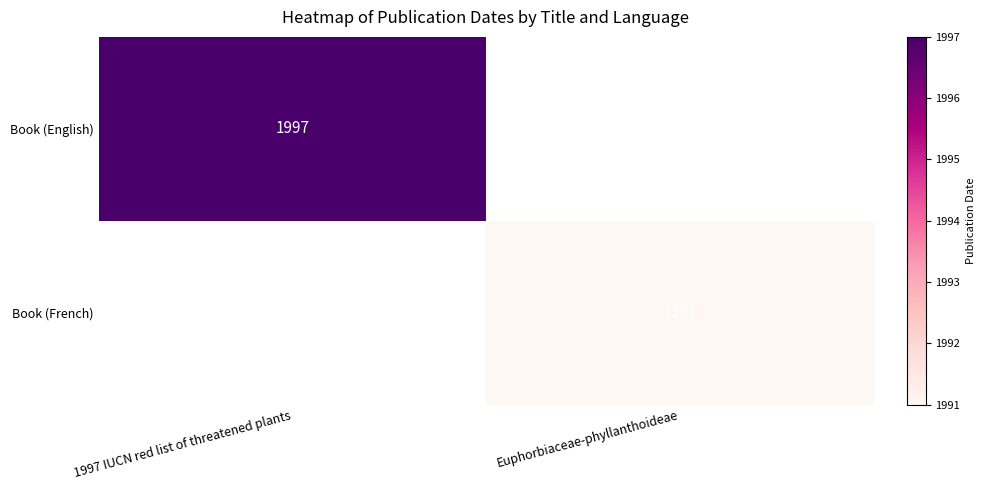

Between Euphorbiaceae-phyllanthoideae and 1997 IUCN red list of threatened plants, which is larger?

1997 IUCN red list of threatened plants